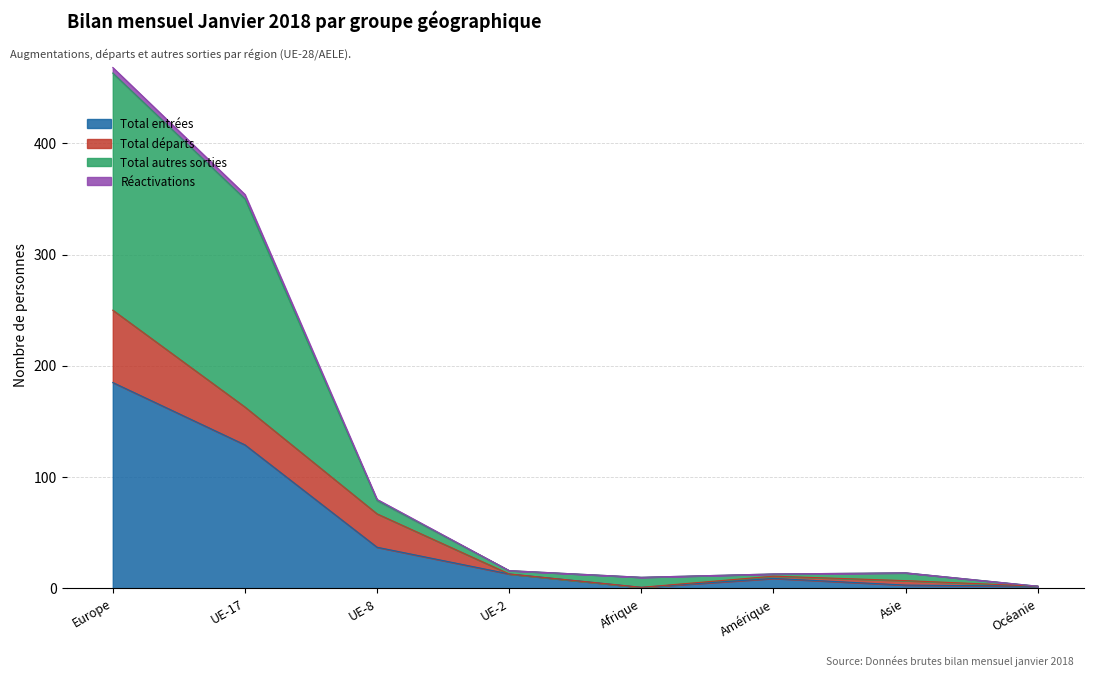

What is the label of the 5th point from the right?

UE-2